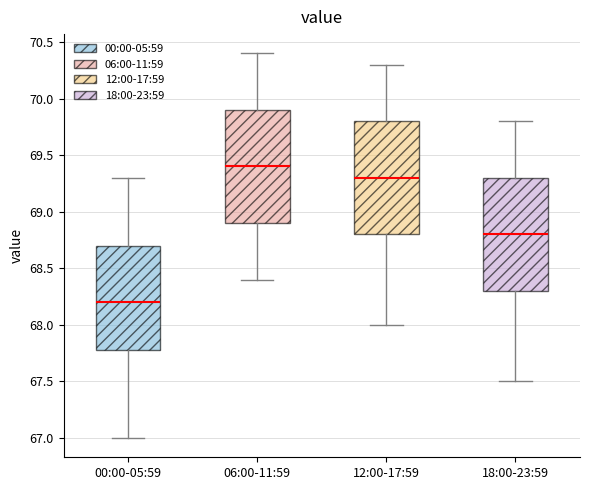

Where is the lower edge of the box for 12:00-17:59 on the y-axis? The values are not printed on the chart, so give them approximately, as read against the axis.

68.8